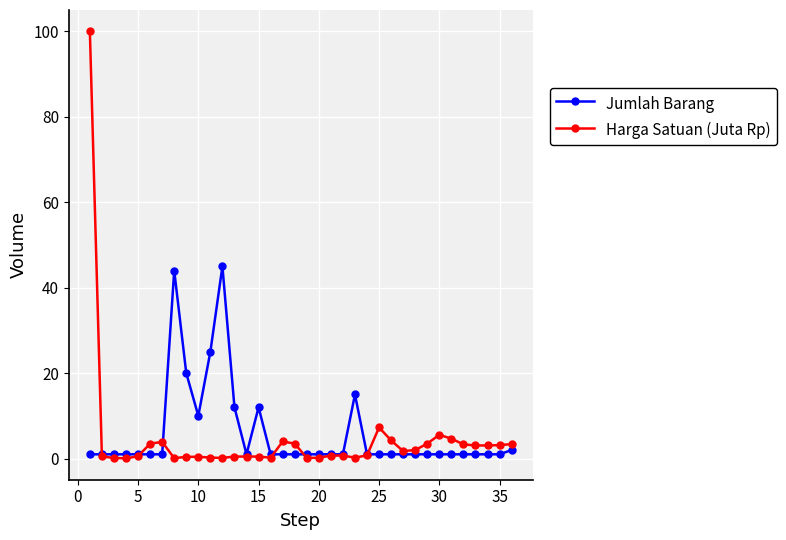

What is the value of the Harga Satuan (Juta Rp) point at the 30th from the left?

5.6